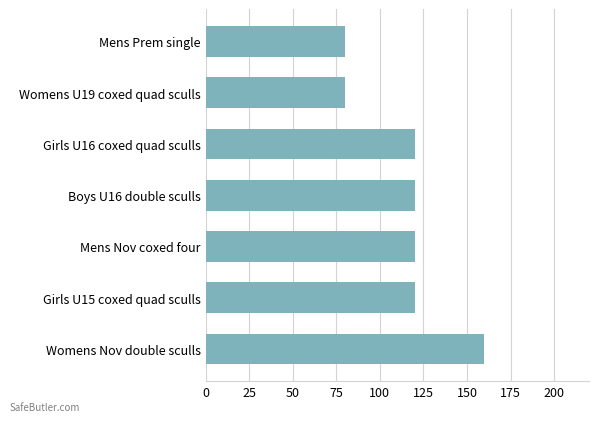

Reading top to bottom, transcribe all the data shown in this chart.

80	80	120	120	120	120	160